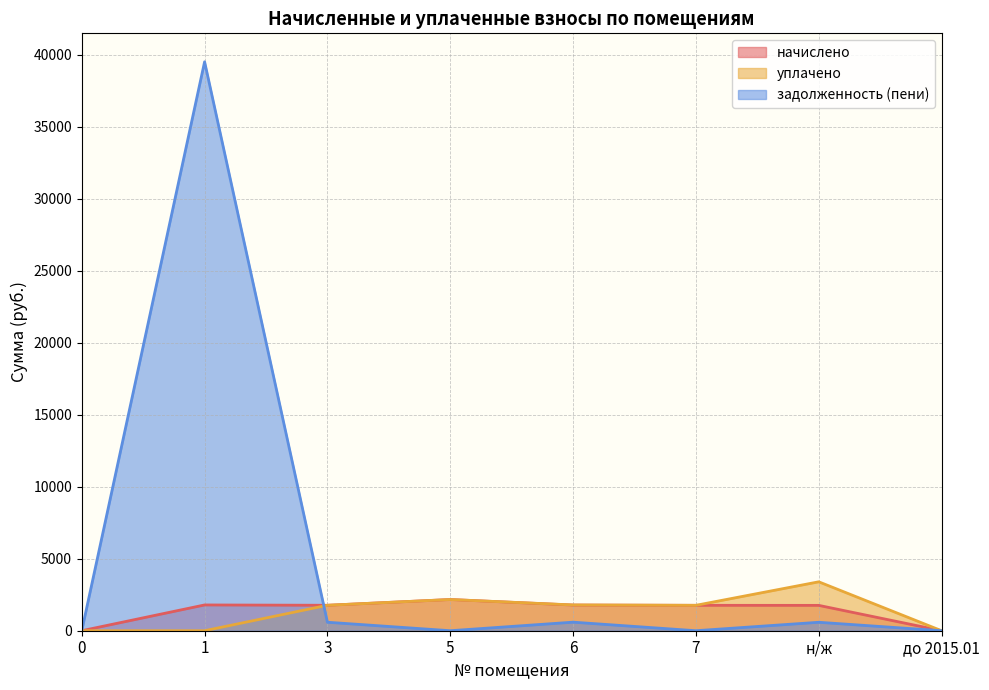

How many categories are shown in the chart?

8